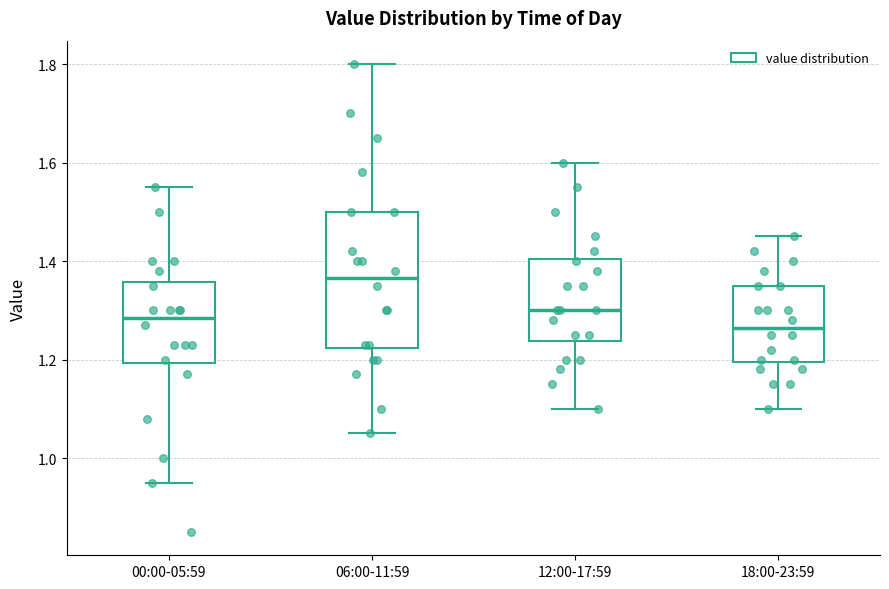

Reading left to right, transcribe this box plot: for each box, give where its median line is, the range the box spans, and where its two whiskers end, as read against the y-axis. The values are not printed on the chart, so give them approximately, as read against the axis.

00:00-05:59: median 1.28, box 1.20 to 1.36, whiskers 0.96 to 1.56
06:00-11:59: median 1.36, box 1.22 to 1.50, whiskers 1.06 to 1.80
12:00-17:59: median 1.30, box 1.24 to 1.40, whiskers 1.10 to 1.60
18:00-23:59: median 1.26, box 1.20 to 1.36, whiskers 1.10 to 1.46